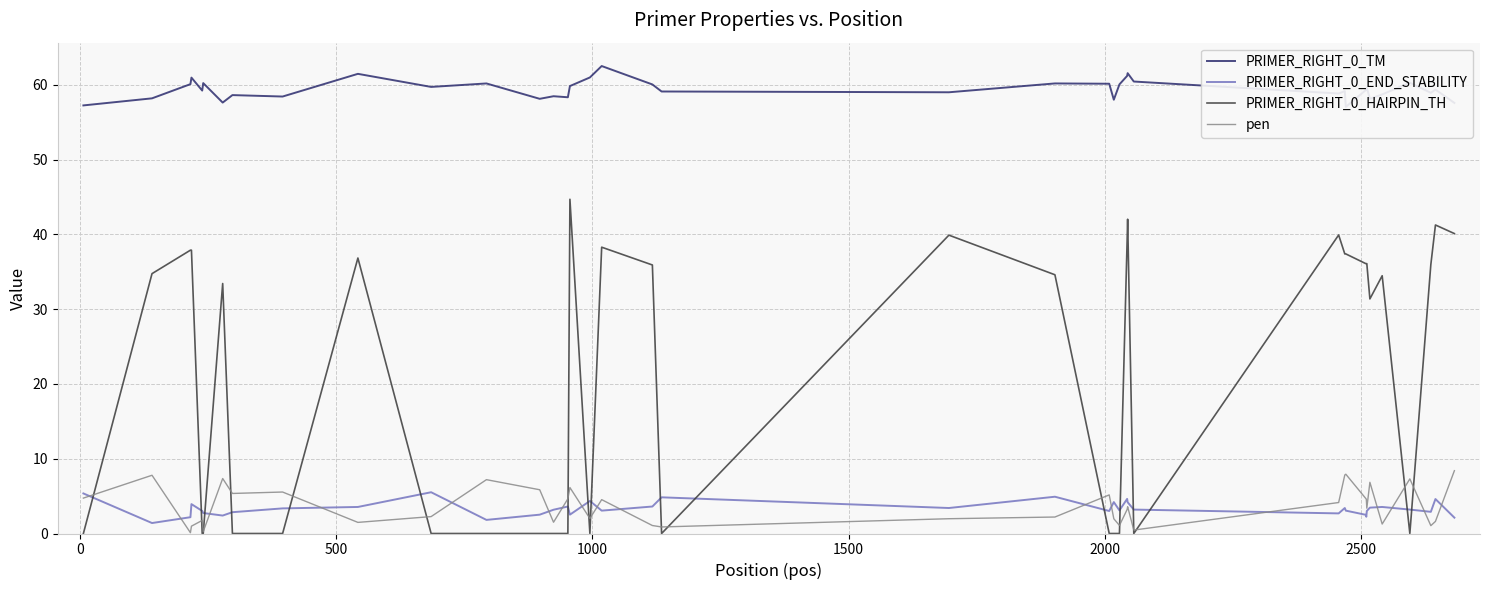

What is the highest value of the pen series?

8.4